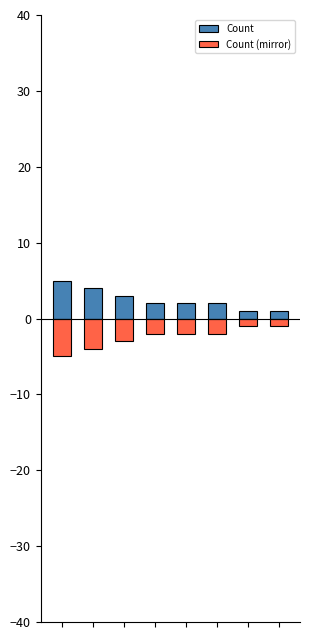

Is it true that Count (mirror) equals -3 at 2?

True